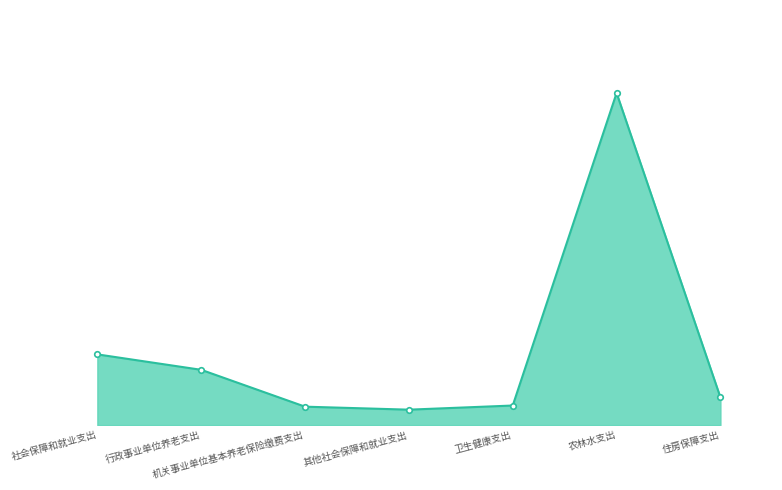

How many interior local peaks (higher than both neighbors) does the data have?

1